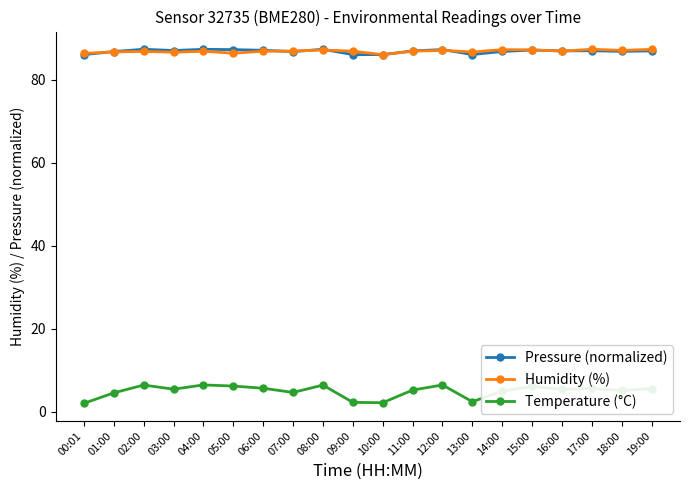

True or false: Temperature (°C) and Humidity (%) intersect in this chart.

False